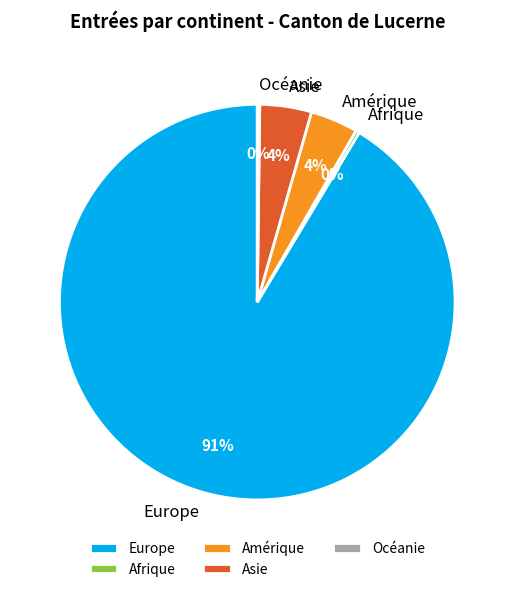

Which slice represents more than half of the pie?

Europe